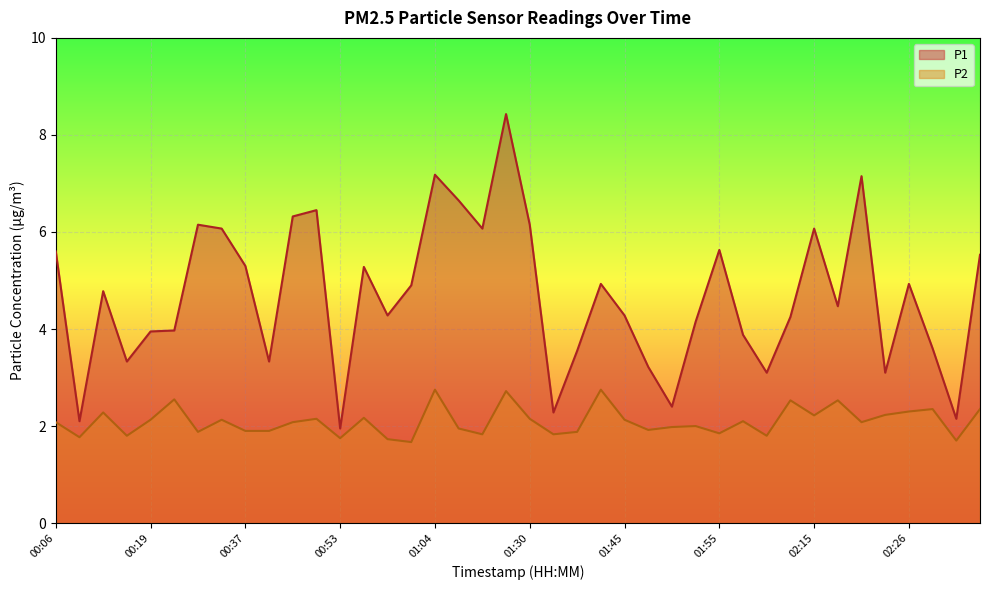

At which category does P1 reach its first local peak?

00:11